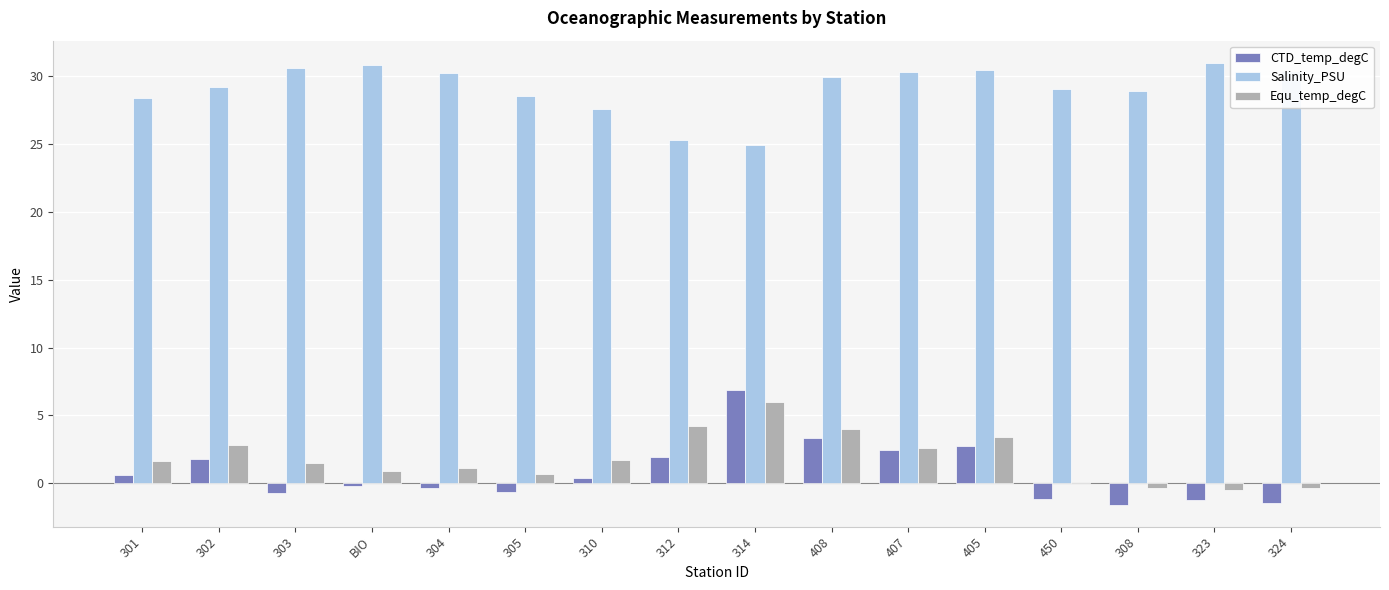

What is the difference between the highest and lowest values at 308?

30.4